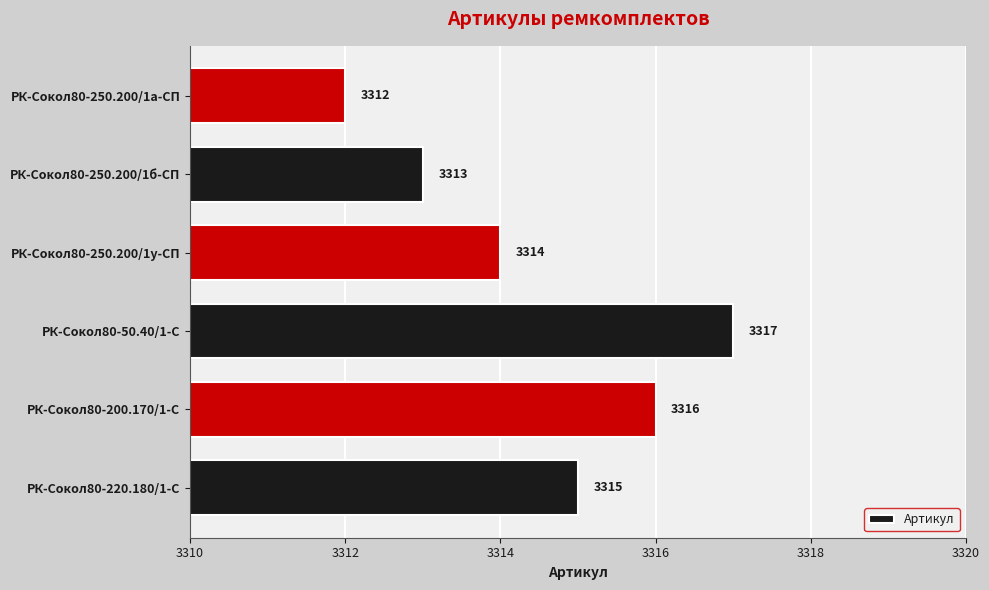

What is the ratio of the value at РК-Сокол80-220.180/1-С to the value at РК-Сокол80-250.200/1б-СП?

1.0